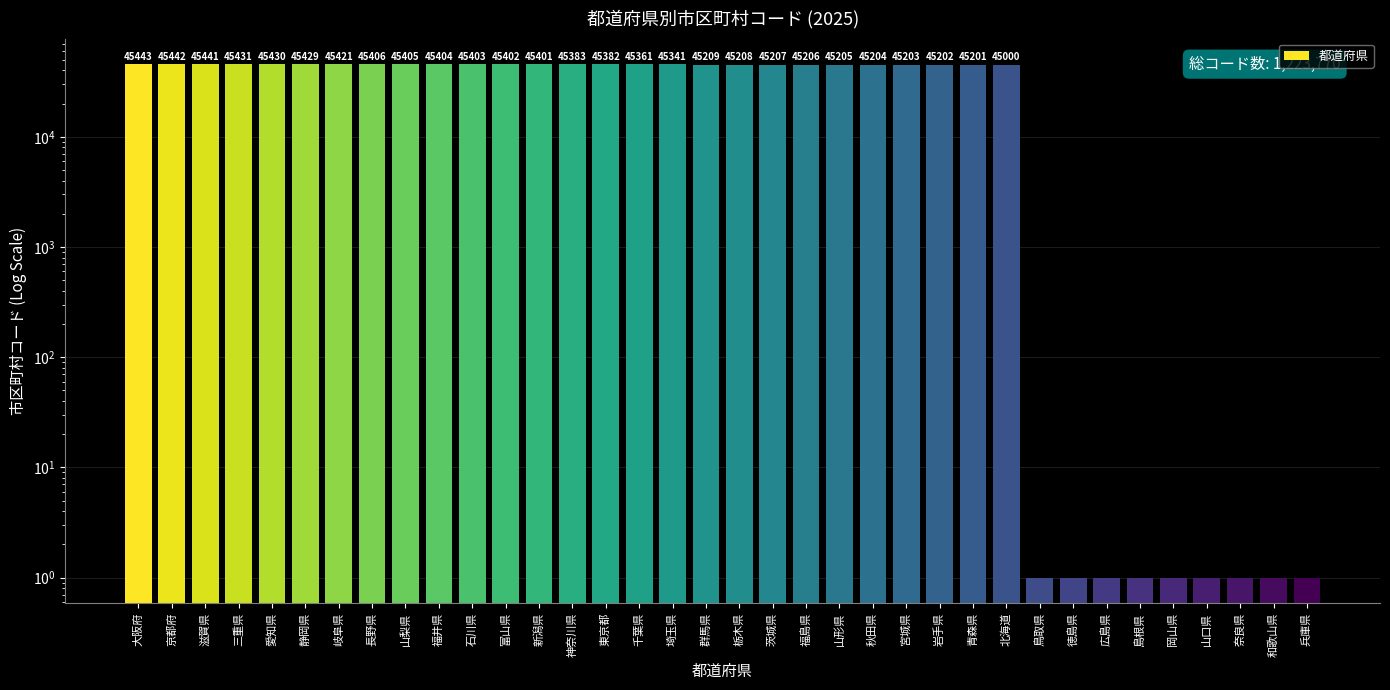

Are the bars grouped side by side (vs. stacked)?

No